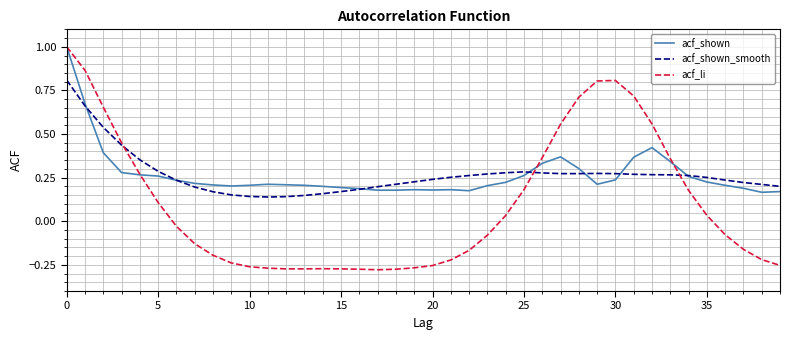

Which series has the largest range (max minus min)?

acf_li